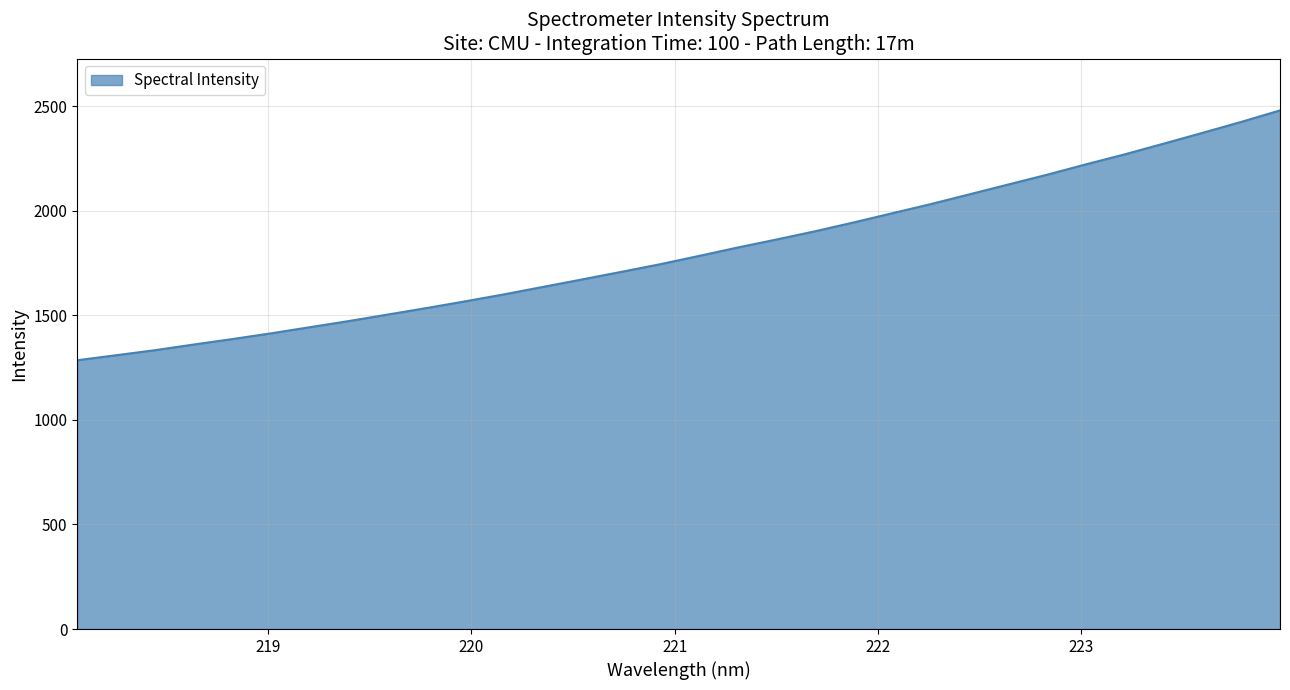

How many values exceed 1783?

16